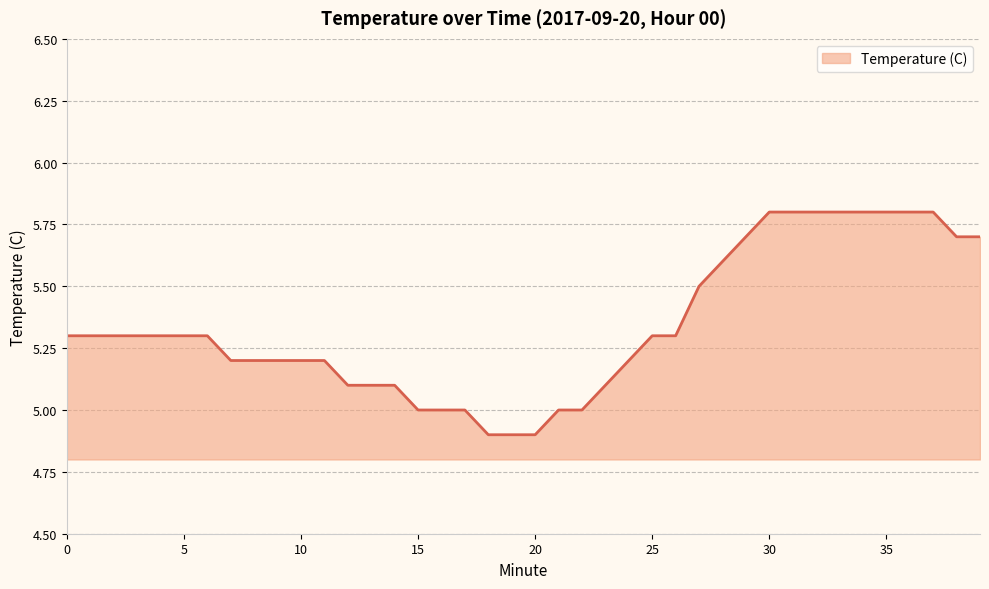

Count the values in the range 5 to 6.

37